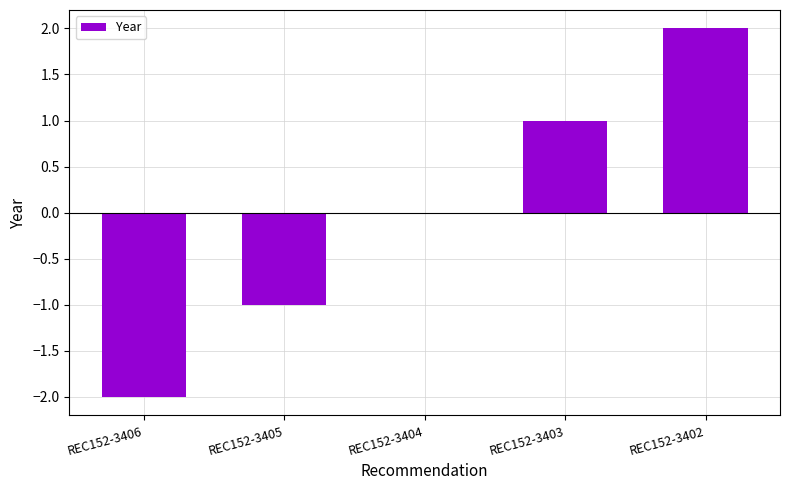

Between REC152-3405 and REC152-3406, which is larger?

REC152-3405